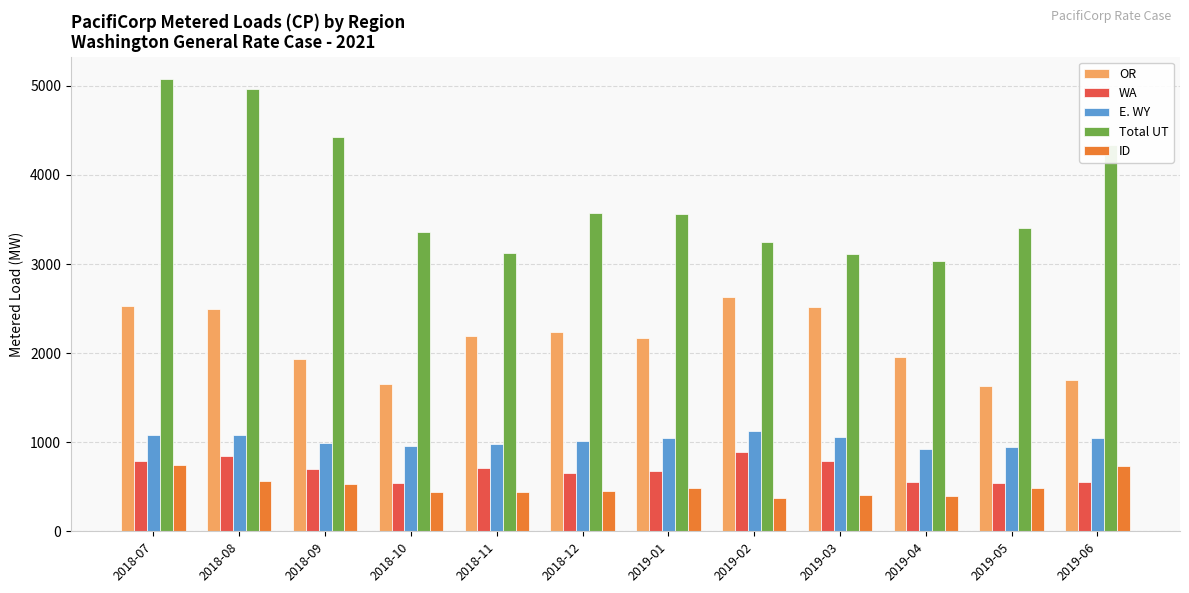

At which label does Total UT reach its peak?

2018-07